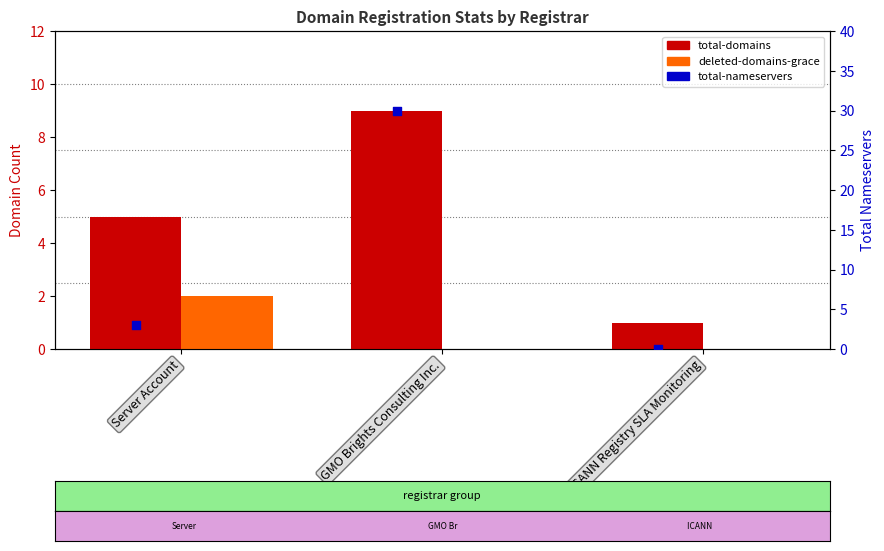

Which series has the widest spread of Y values?

total-nameservers